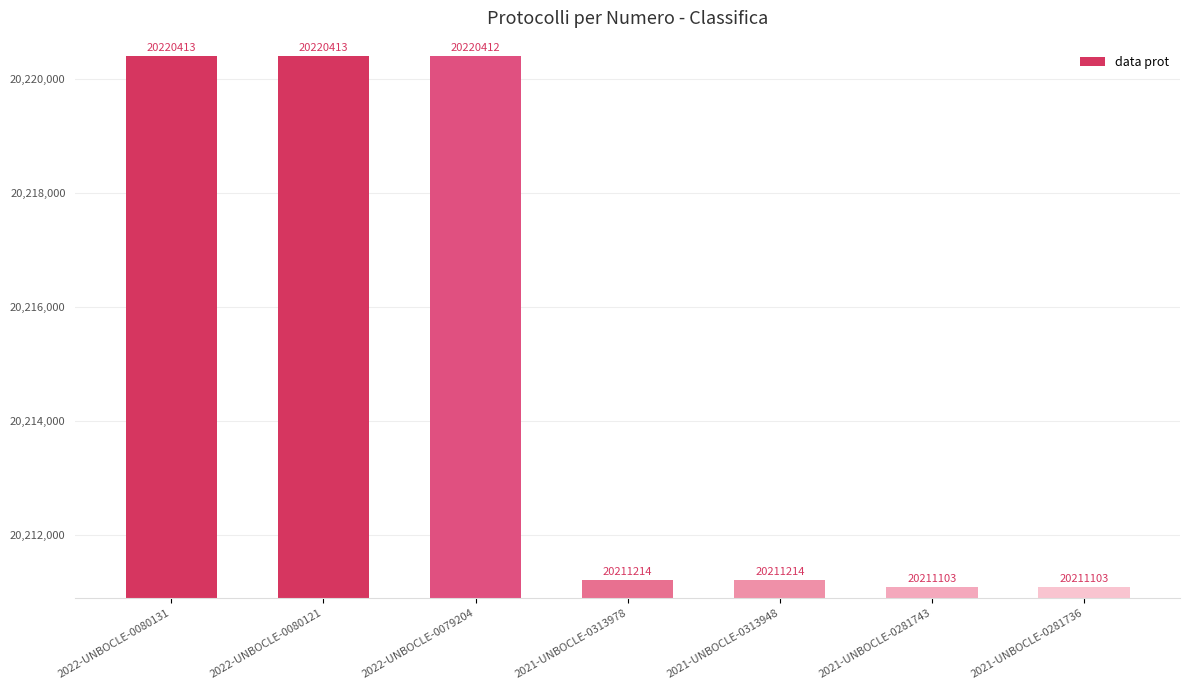

What is the label of the 6th bar from the right?

2022-UNBOCLE-0080121